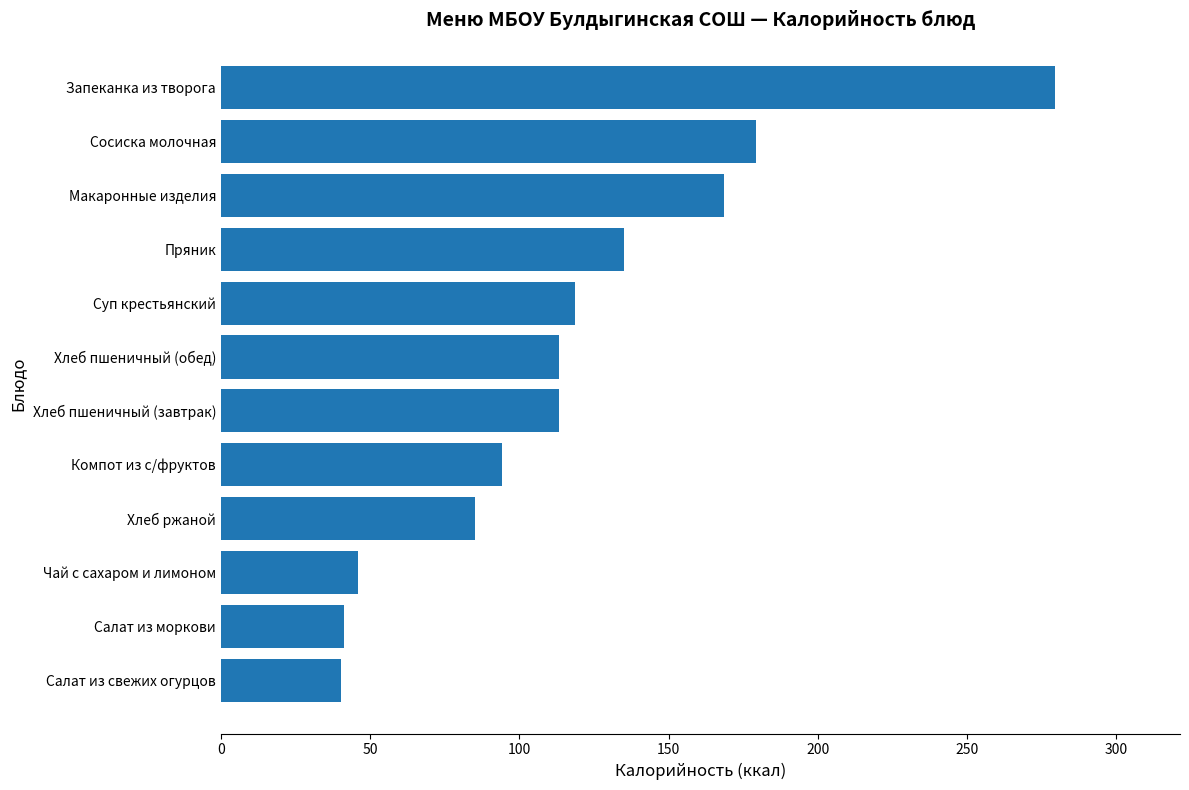

What is the ratio of the value at Суп крестьянский to the value at Салат из свежих огурцов?

2.9